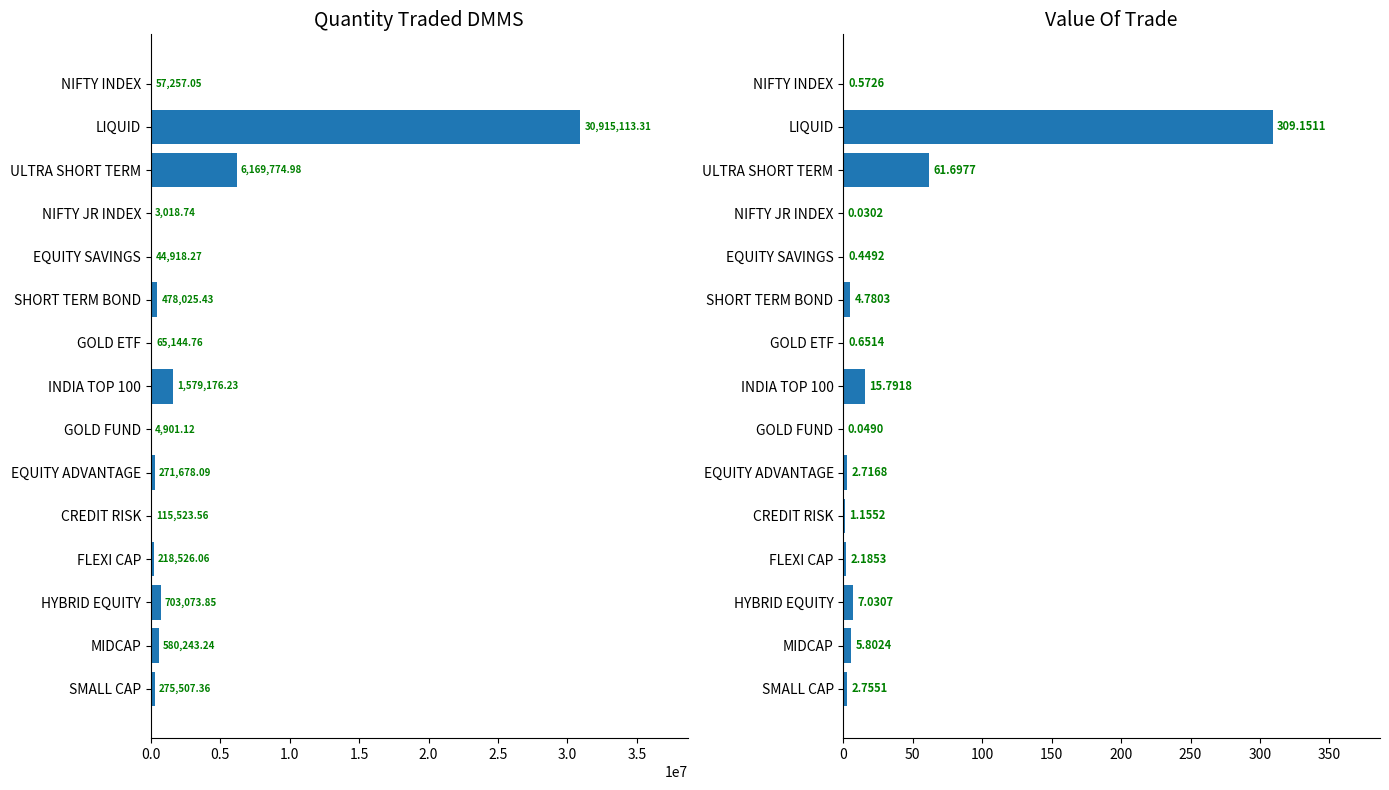

What is the approximate value of Value Of Trade at EQUITY ADVANTAGE?

2.7